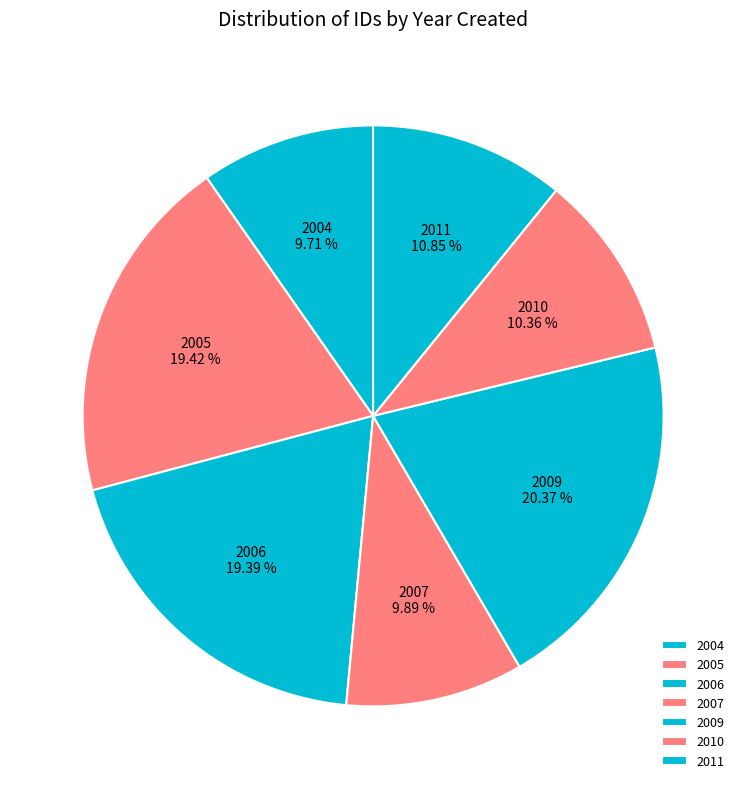

What is the ratio of the value at 2005 to the value at 2006?

1.0